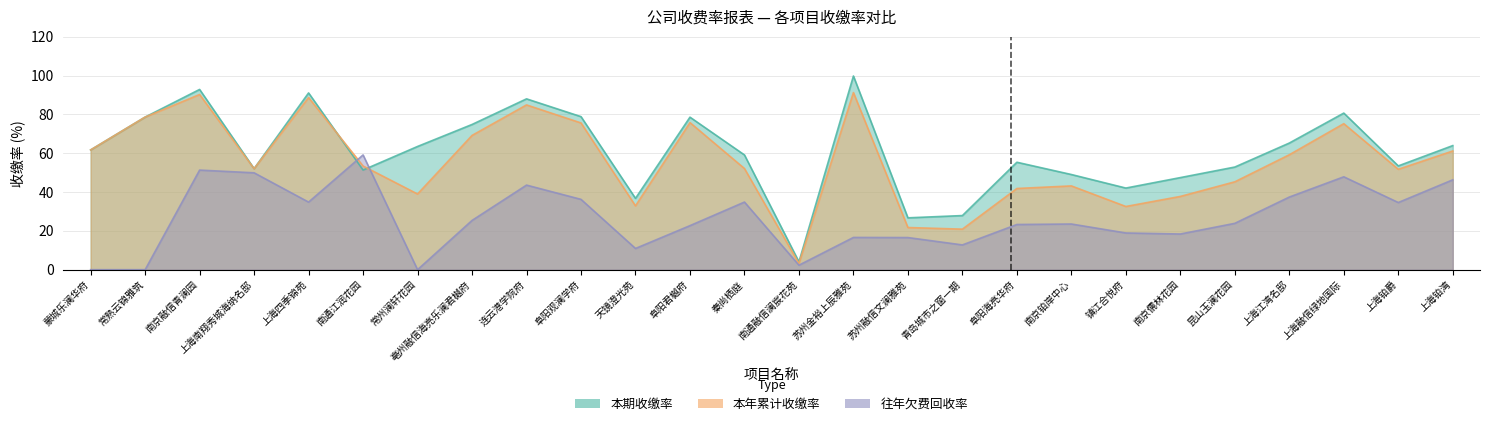

Between 蒙城乐澜华府 and 苏州金裕上辰雅苑, which series saw the biggest shift?

本期收缴率